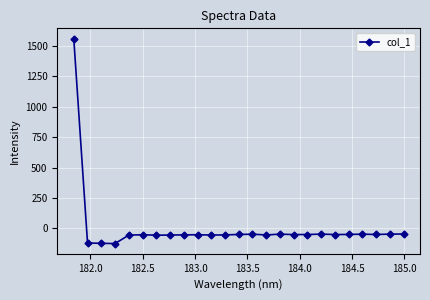

What is the difference between the maximum and second lowest values?

1685.1